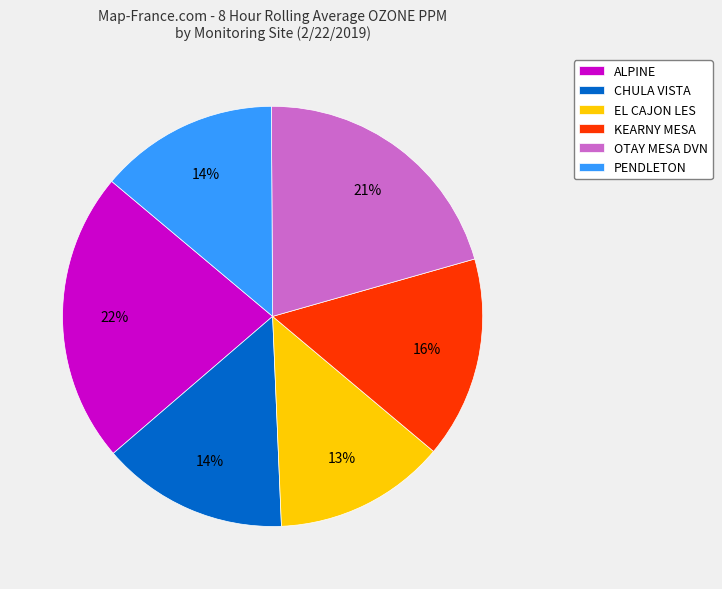

Combined, do KEARNY MESA and CHULA VISTA account for over 50%?

No